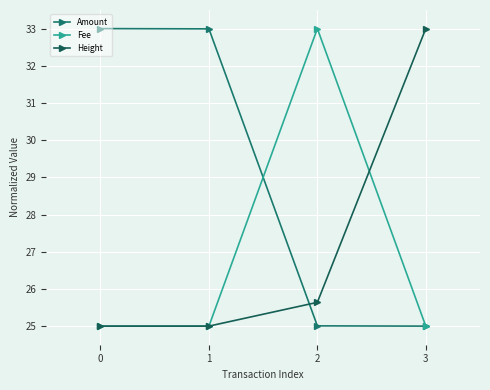

Between which two adjacent categories do Fee and Amount first intersect?

1 and 2